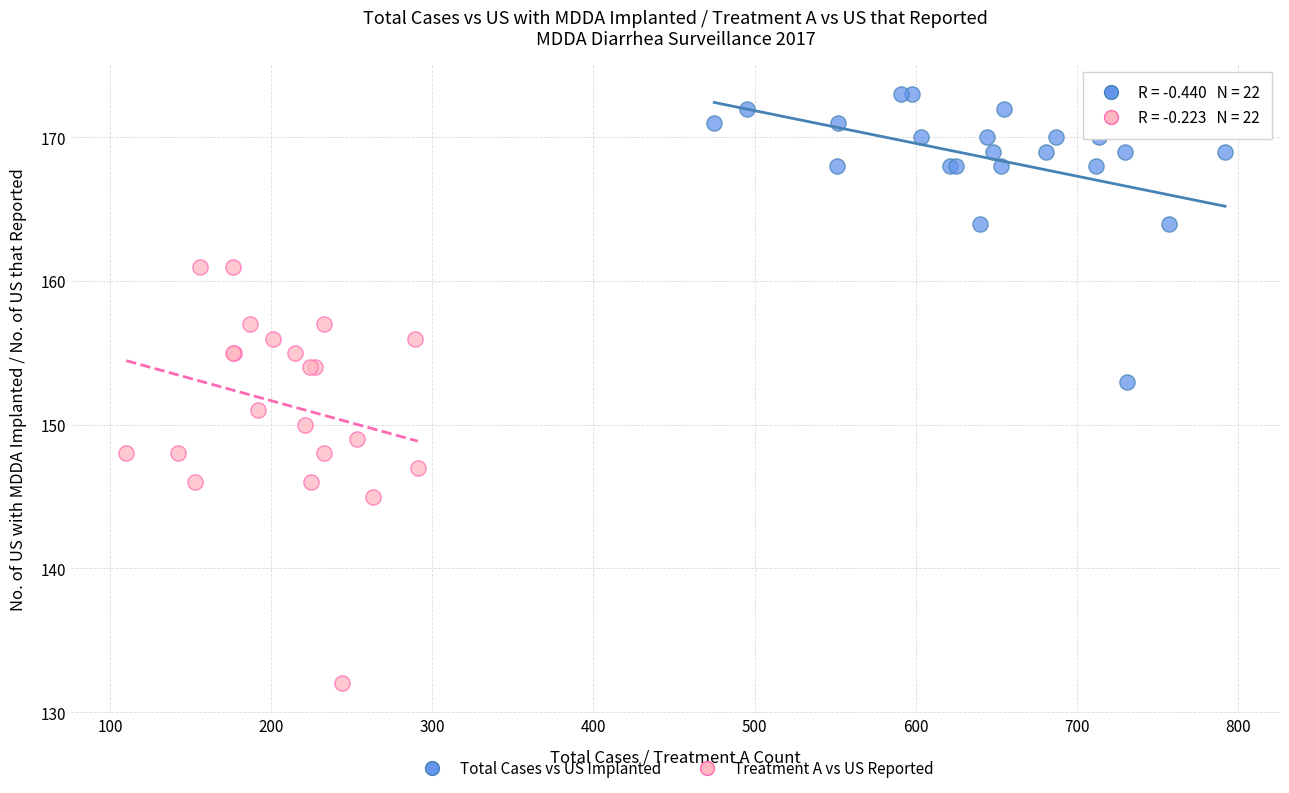

Which series contains the lowest Y value?

Treatment A vs US Reported